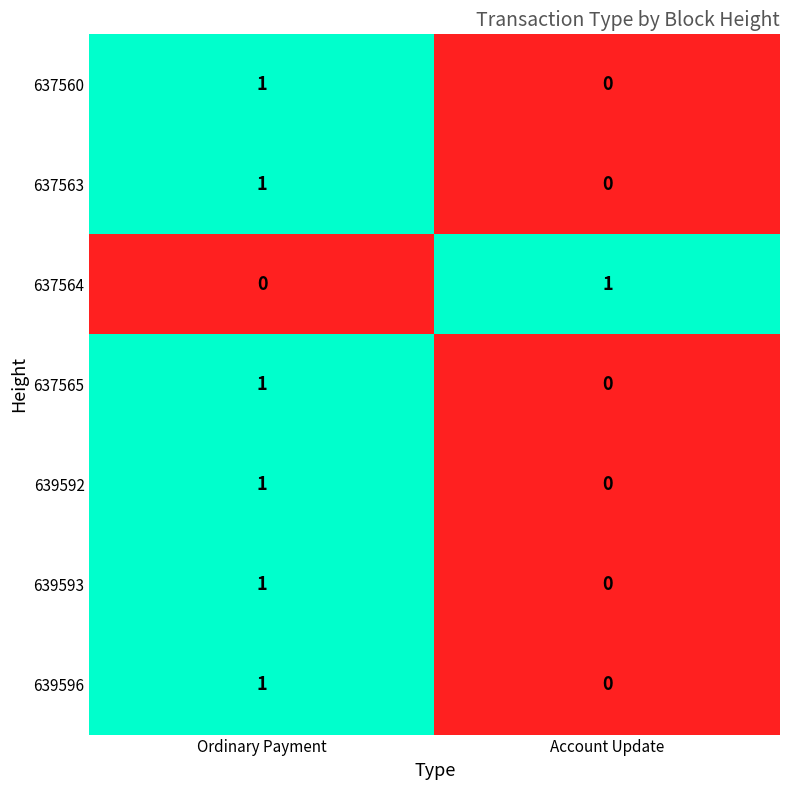

List the labels in order of 637565 value, largest first.

Ordinary Payment, Account Update